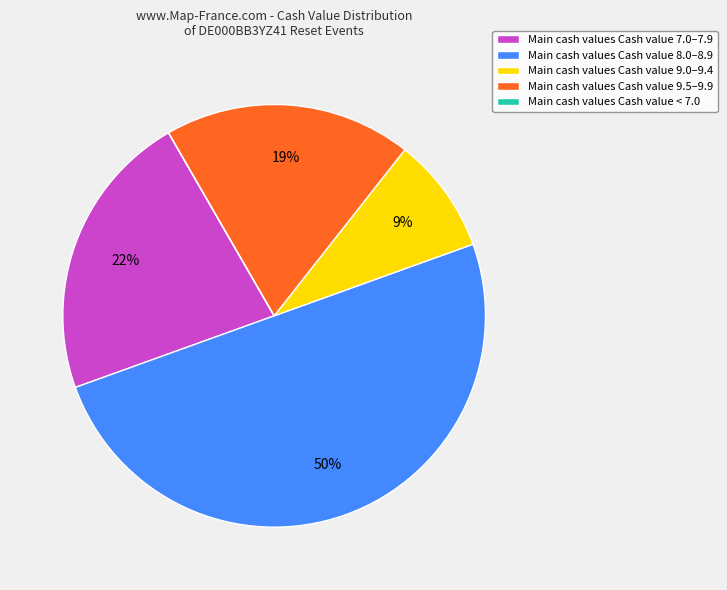

Which slice is the largest?

Main cash values Cash value 8.0–8.9